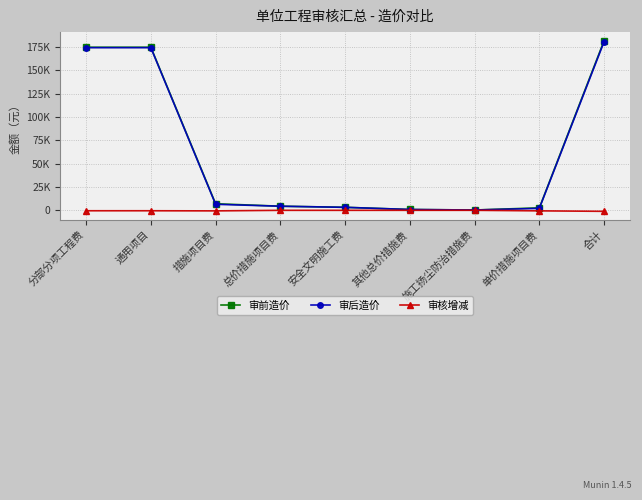

The 审前造价 series shows 500 at 施工扬尘防治措施费. True or false?

False